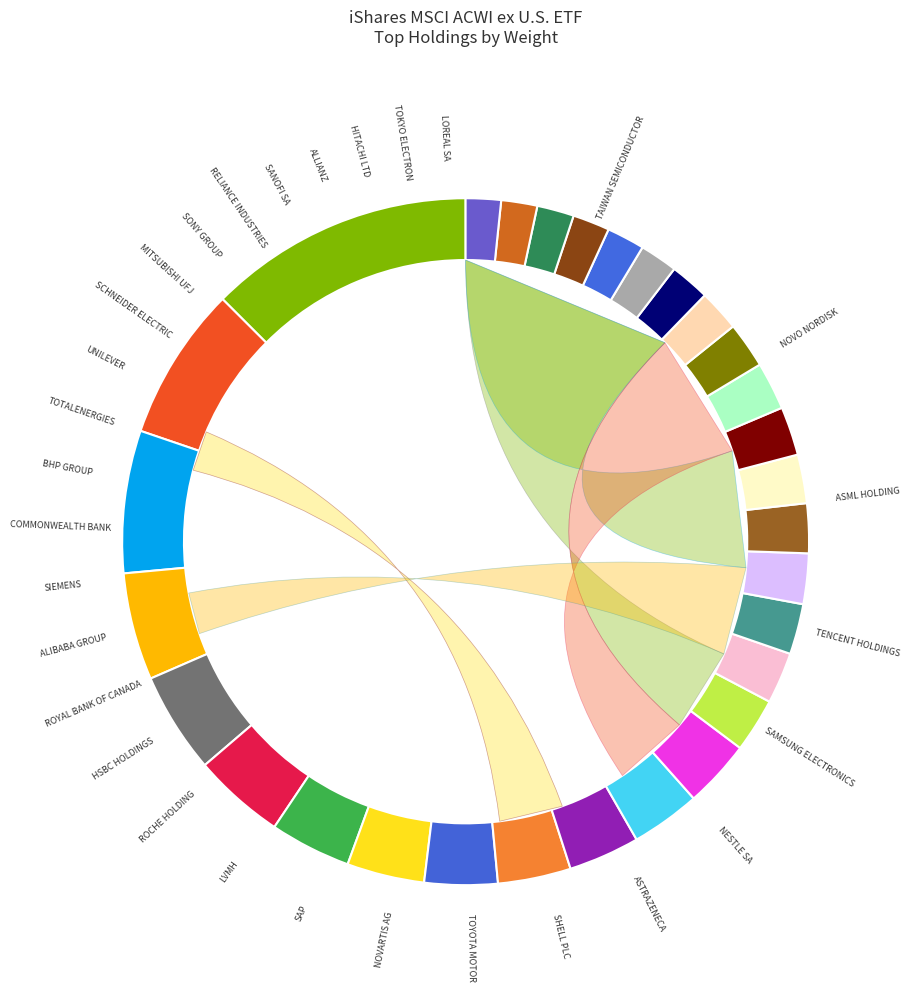

Is TAIWAN SEMICONDUCTOR the majority of the pie?

No